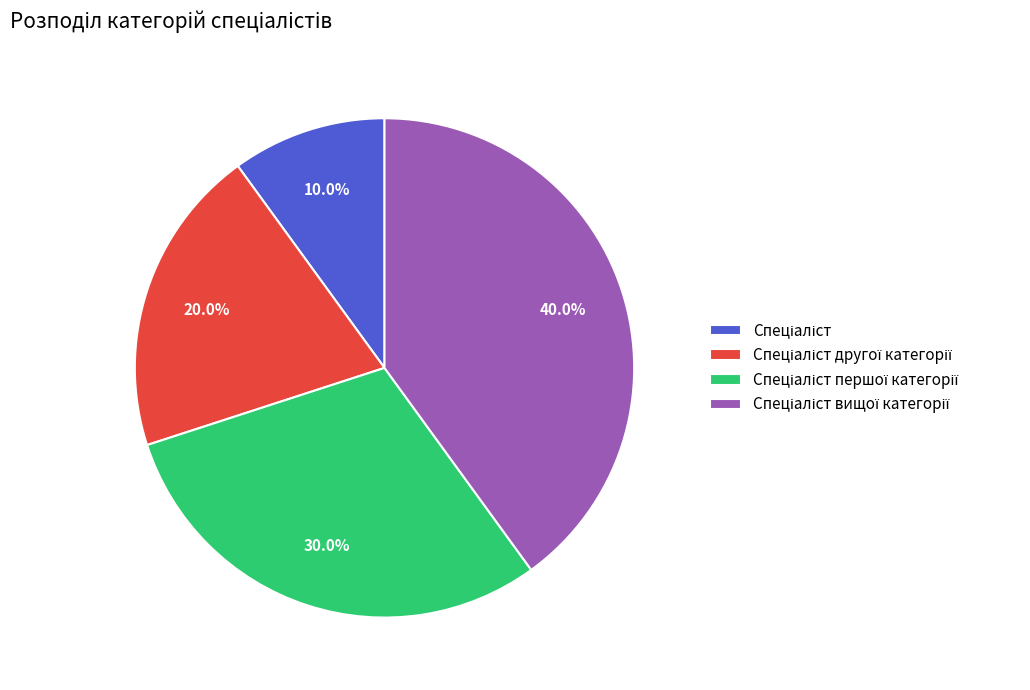

Does any single category account for the majority?

No